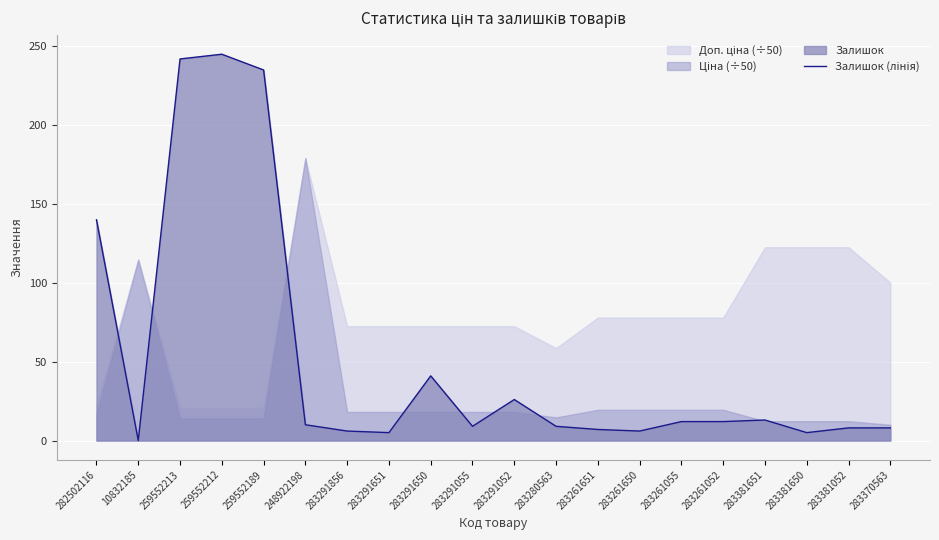

What is the sum of the values at 248922198 and 283280563?

19